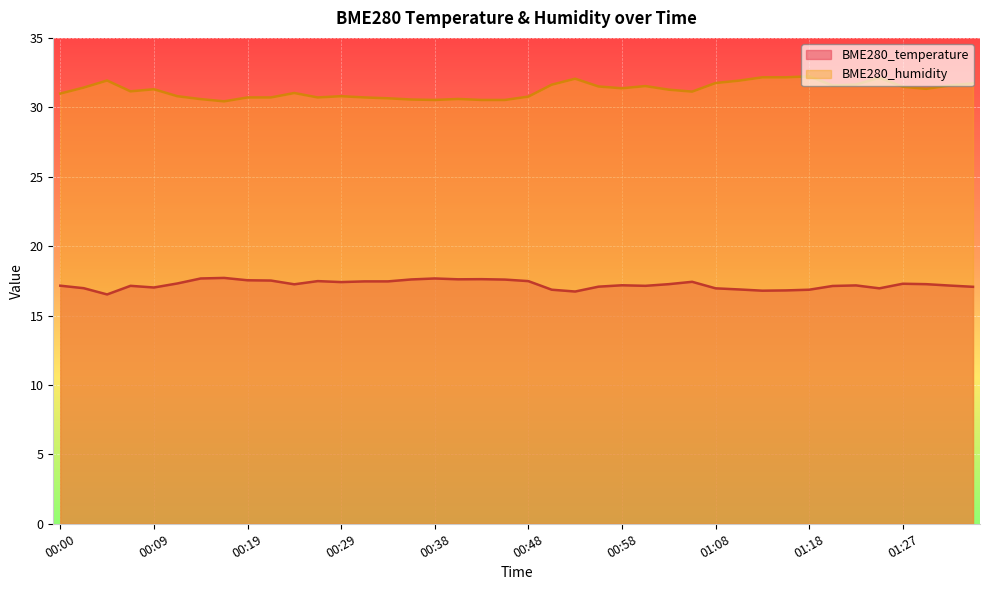

At 00:34, list the series in order from largest to smallest.

BME280_humidity, BME280_temperature